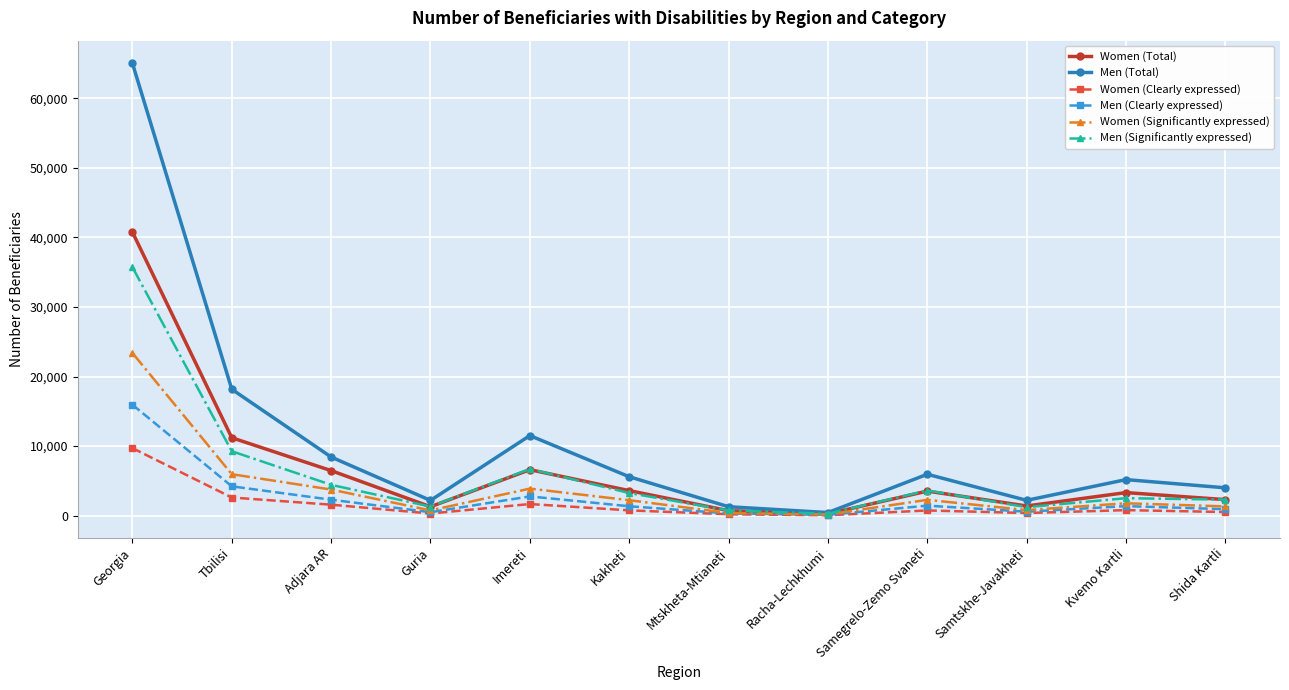

What is the difference between the second highest and minimum values in the Women (Significantly expressed) series?

5783